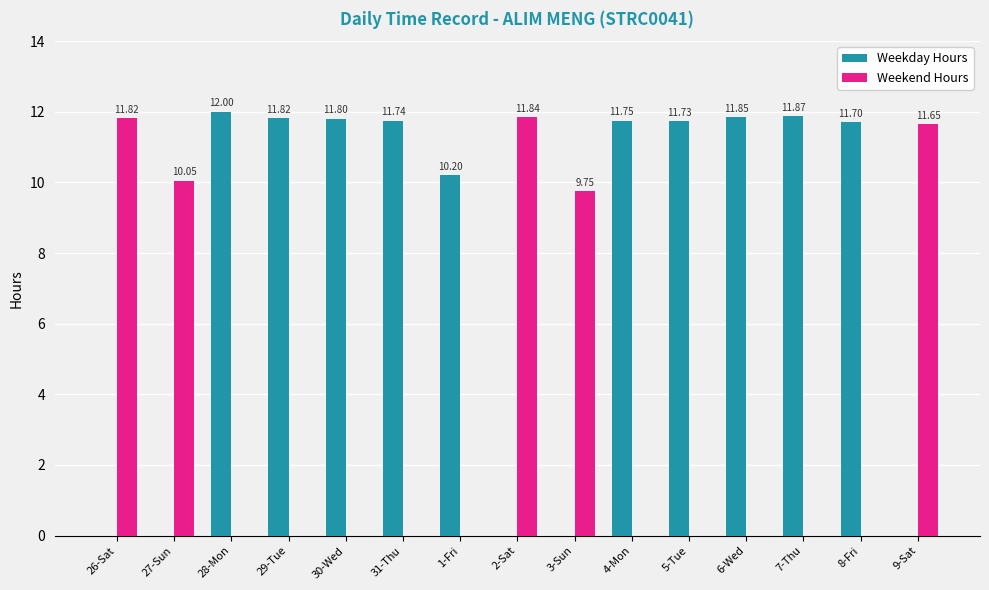

What is the total value across all series at 26-Sat?

11.8